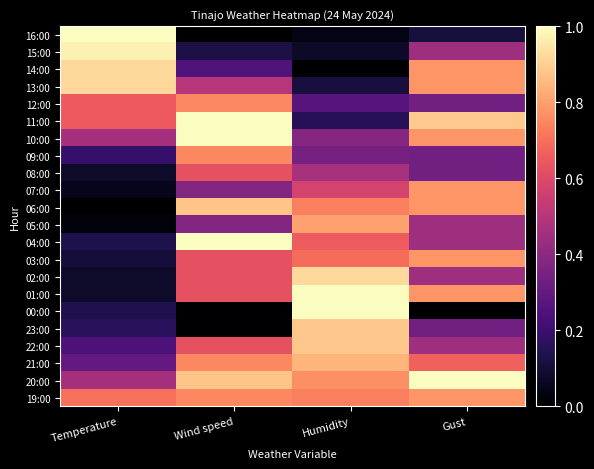

How many categories are shown in the chart?

4